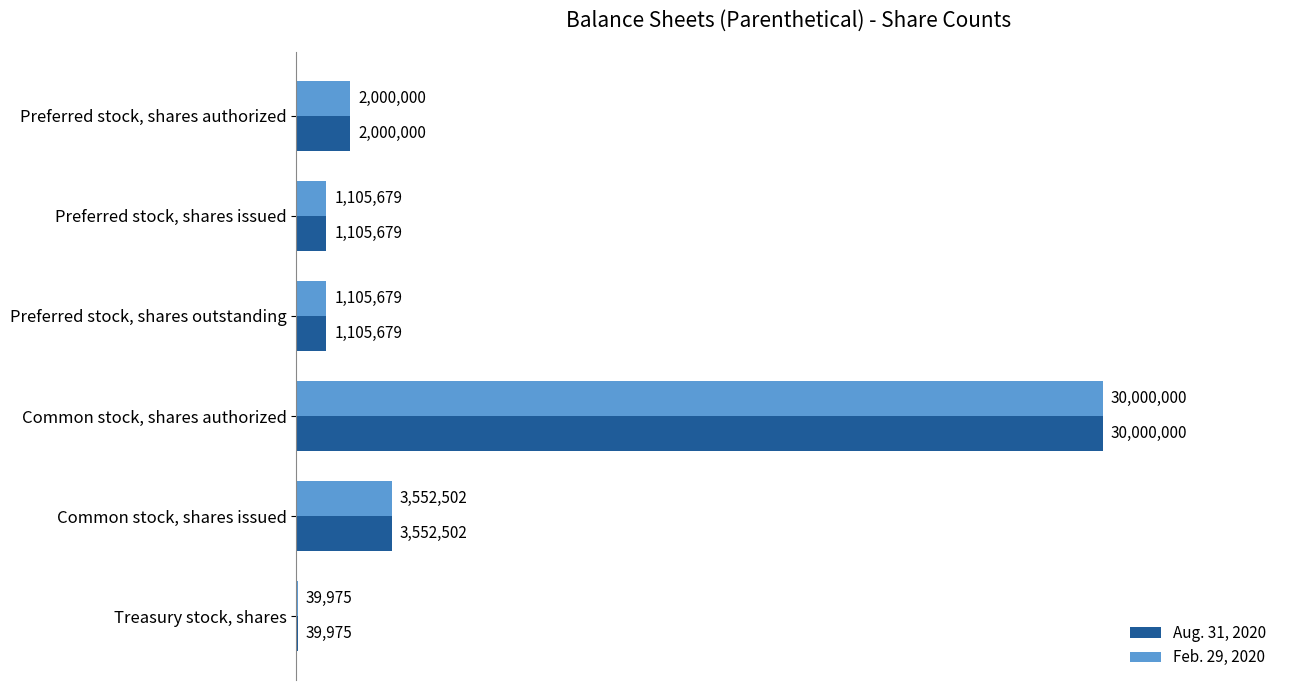

Count the number of categories in the chart.

6